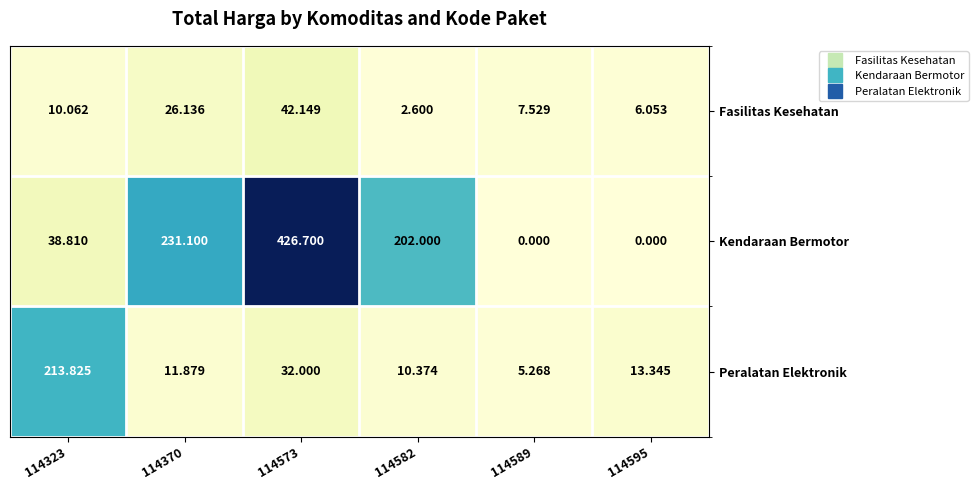

Which series has the largest total across all categories?

Kendaraan Bermotor